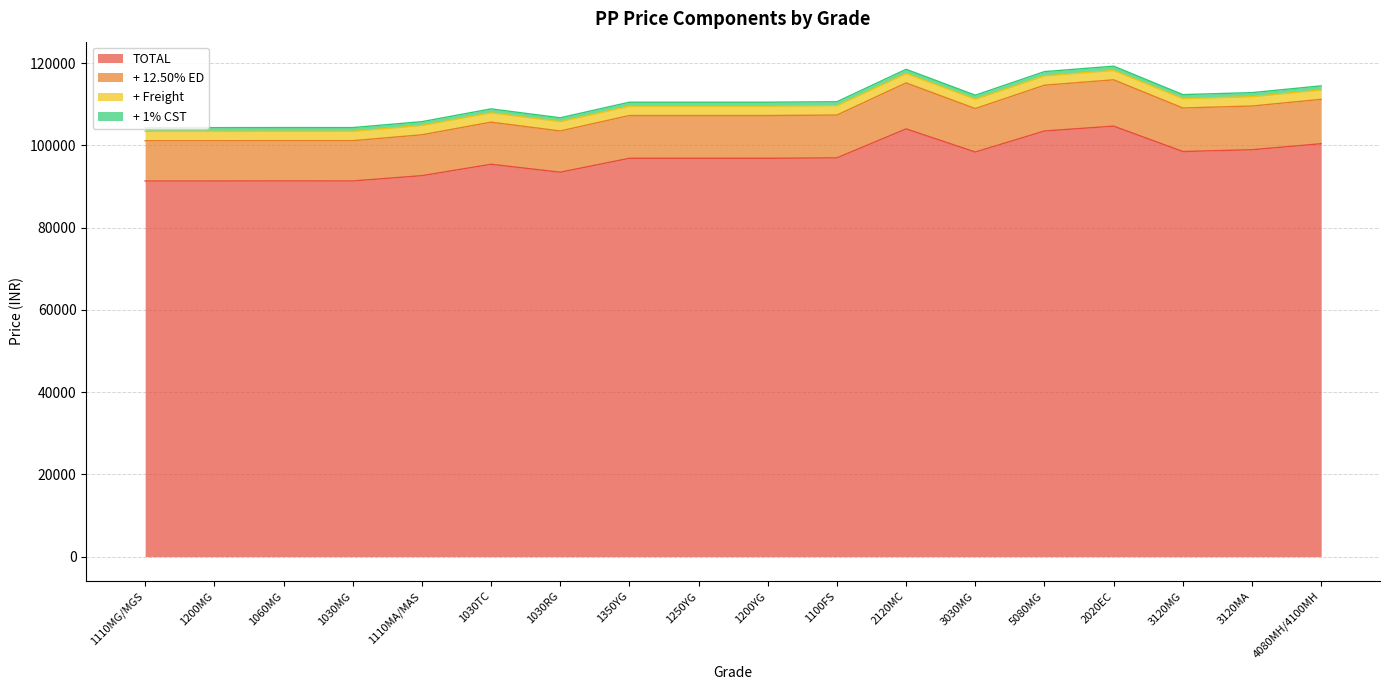

Between 1030MG and 3120MA, which is larger?

3120MA